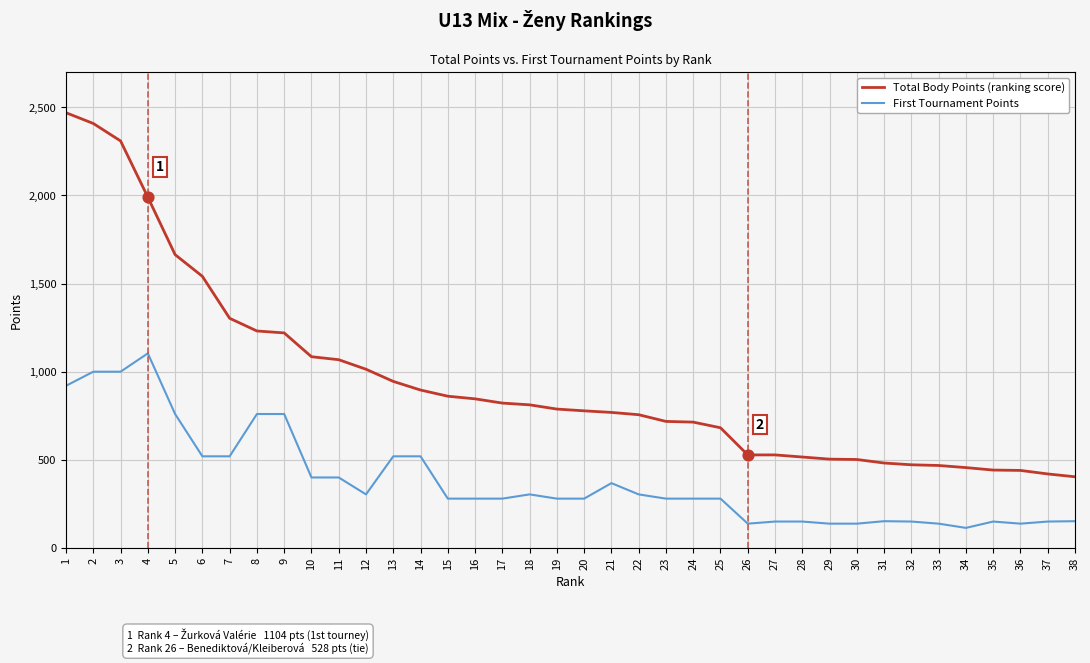

Which series changed the most between 16 and 31?

Total Body Points (ranking score)